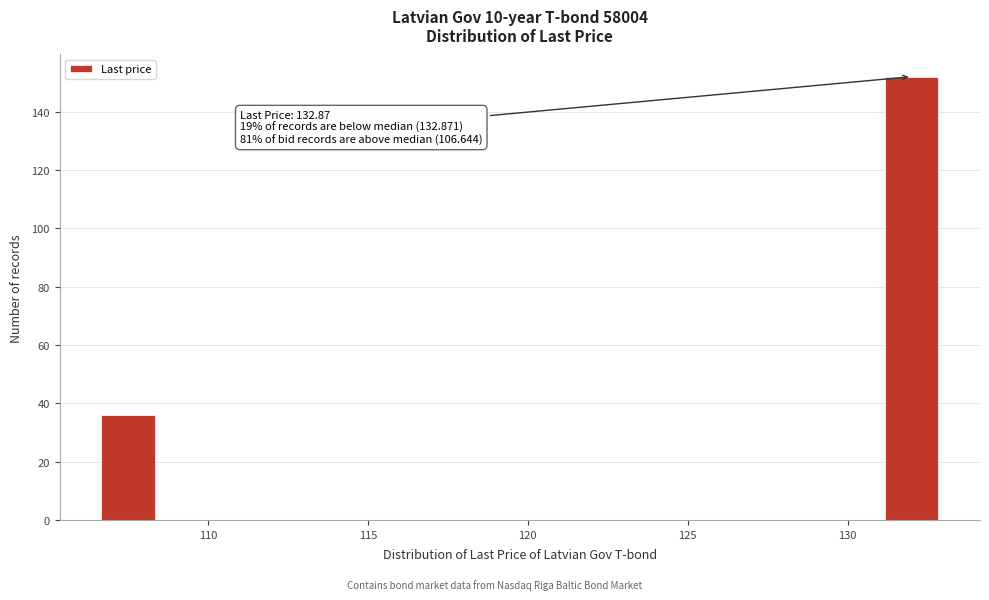

Read against the x-axis, roughly where is the centre of the tallest bar?

132.0